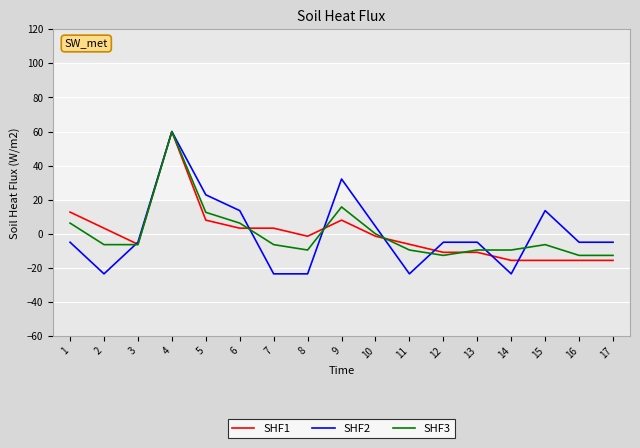

Where is the first local maximum for SHF3?

4